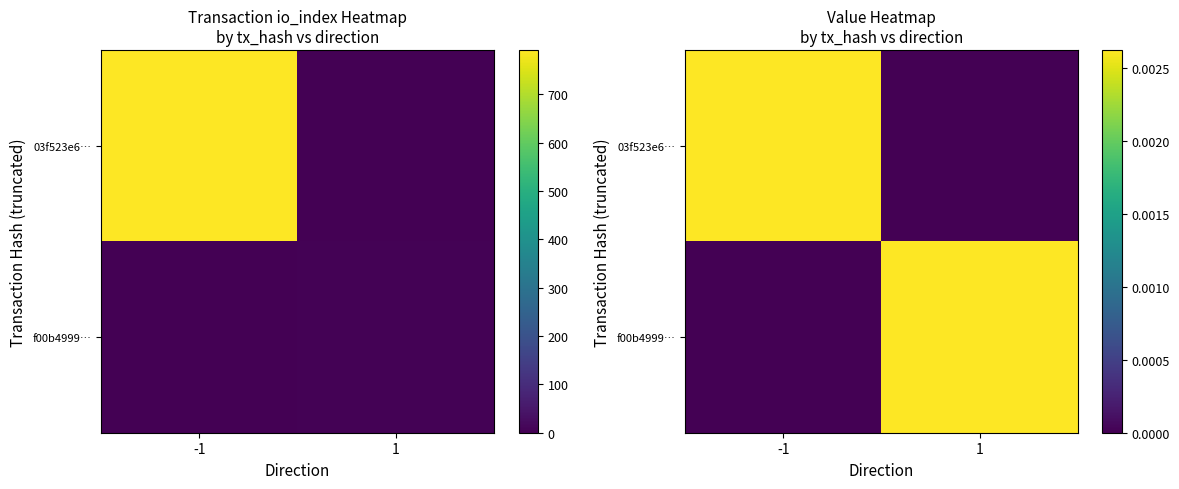

At which category is the sum across all series the highest?

-1